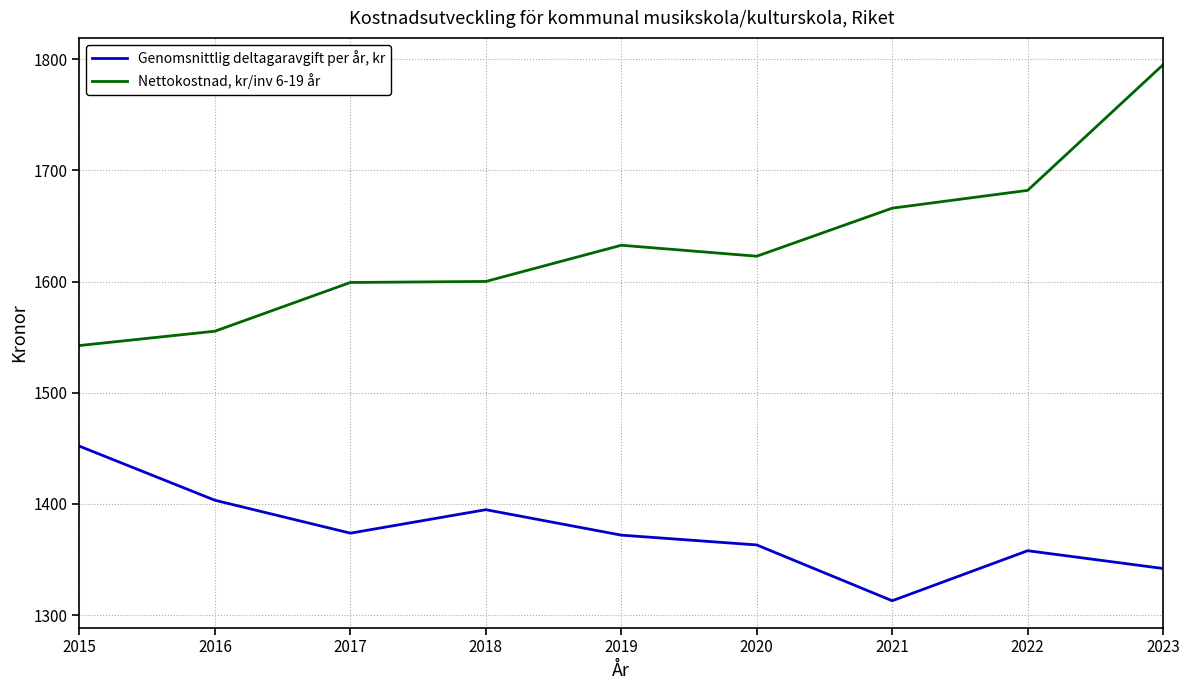

What is the spread (max minus min) of values at 2023?

453.0